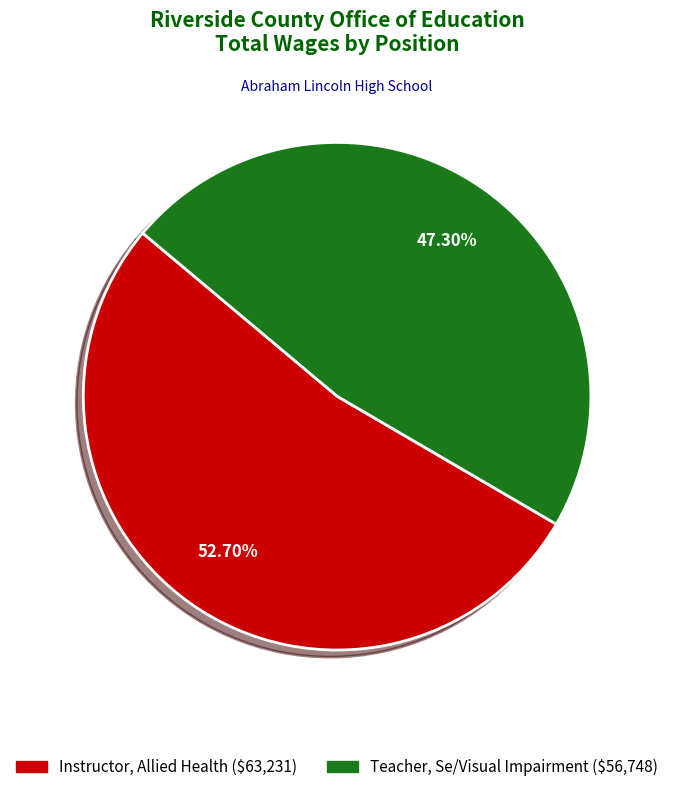

Between Instructor, Allied Health and Teacher, Se/Visual Impairment, which is larger?

Instructor, Allied Health